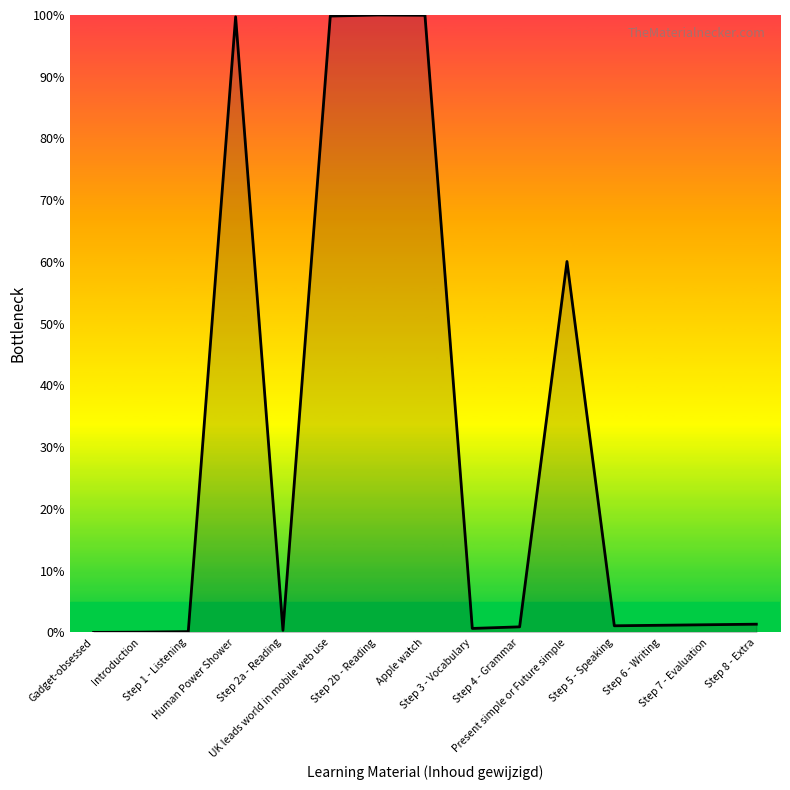

What is the difference between the maximum and minimum values?

100.0